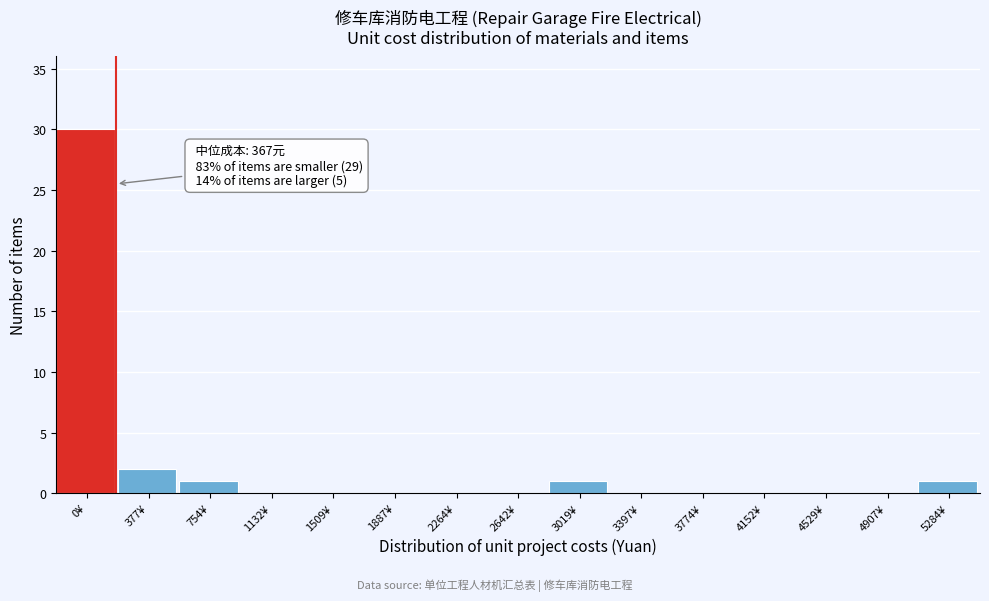

Reading right to left, transcribe all the data shown in this chart.

5284¥=1	4907¥=0	4529¥=0	4152¥=0	3774¥=0	3397¥=0	3019¥=1	2642¥=0	2264¥=0	1887¥=0	1509¥=0	1132¥=0	754¥=1	377¥=2	0¥=30